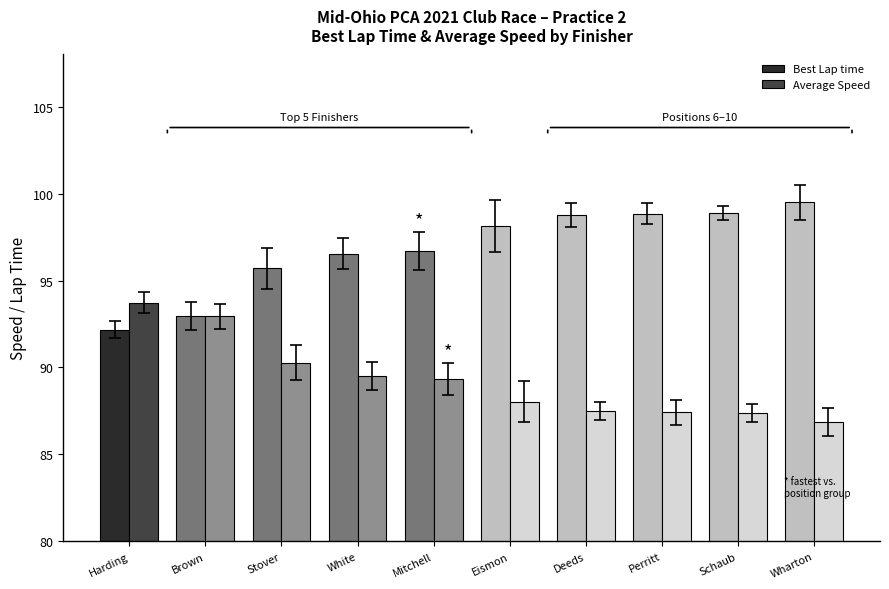

List the series in order of their overall mean, highest first.

Best Lap time, Average Speed